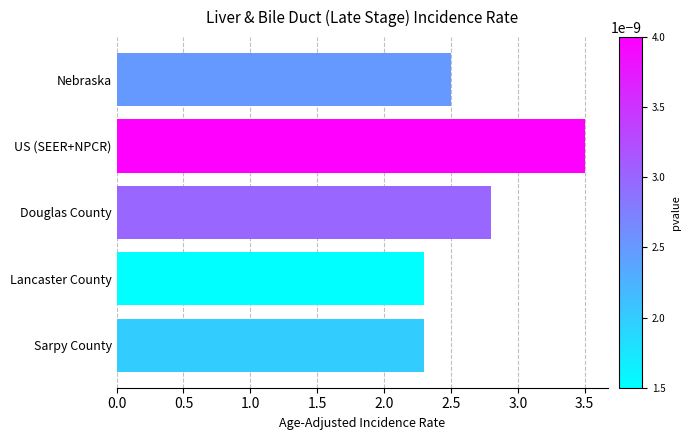

True or false: the data shows 2.3 at Sarpy County.

True